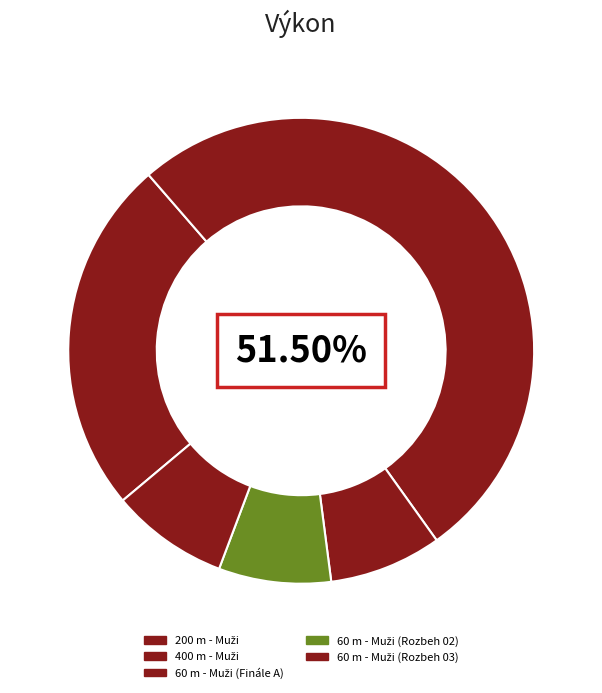

What percentage is the 60 m - Muži (Finále A) slice, to the nearest percent?

8%